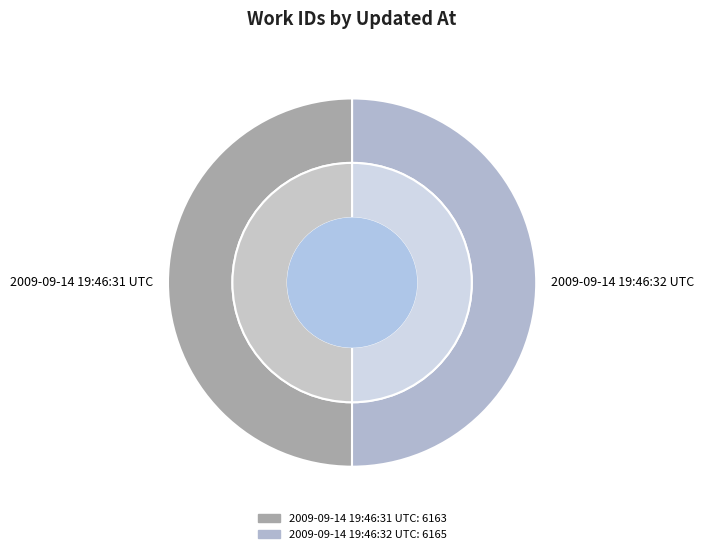

Combined, what portion of the pie is 2009-09-14 19:46:32 UTC and 2009-09-14 19:46:31 UTC?

100.0%